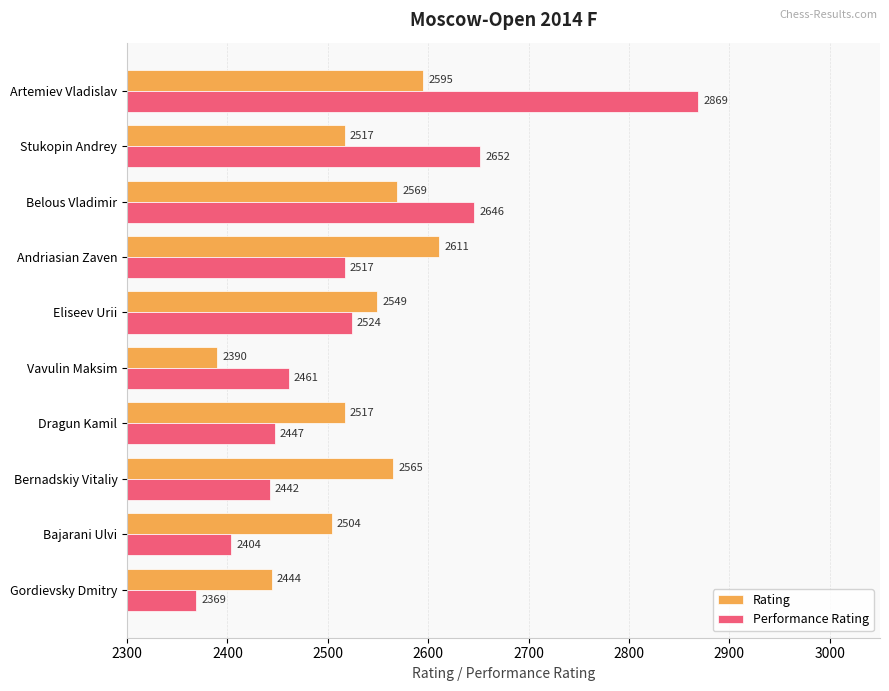

The value of Performance Rating at Artemiev Vladislav is 2869. True or false?

True